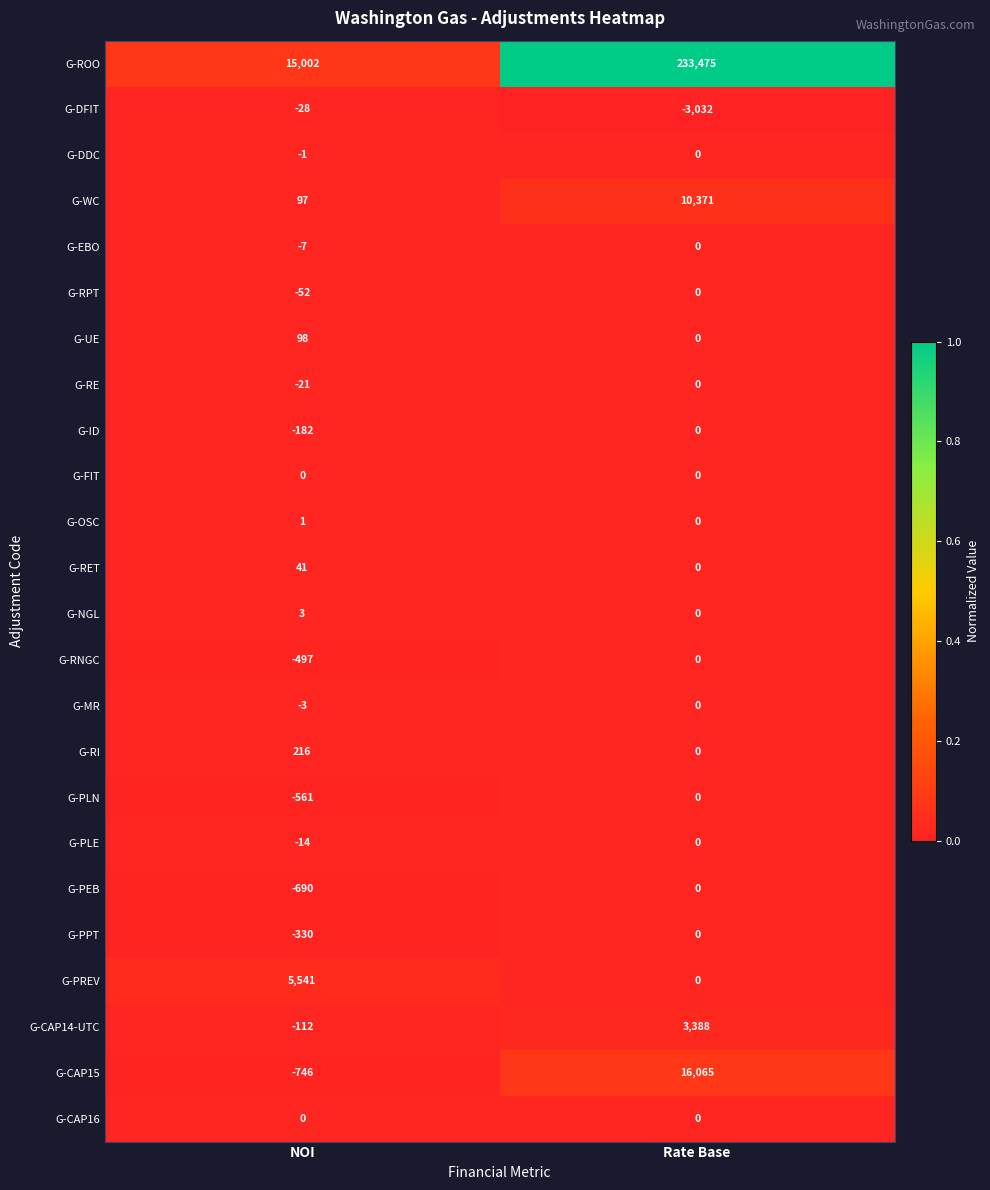

Which category has the highest value across all series?

Rate Base